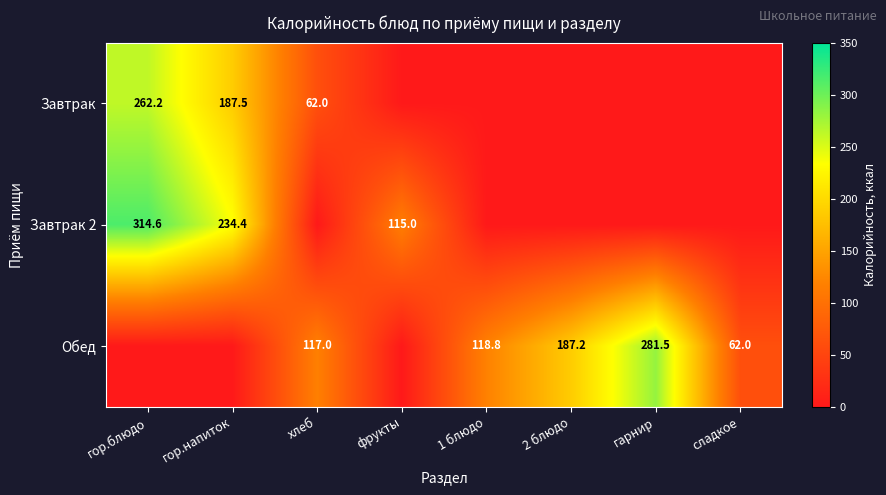

The value of Обед at гарнир is 281.5. True or false?

True